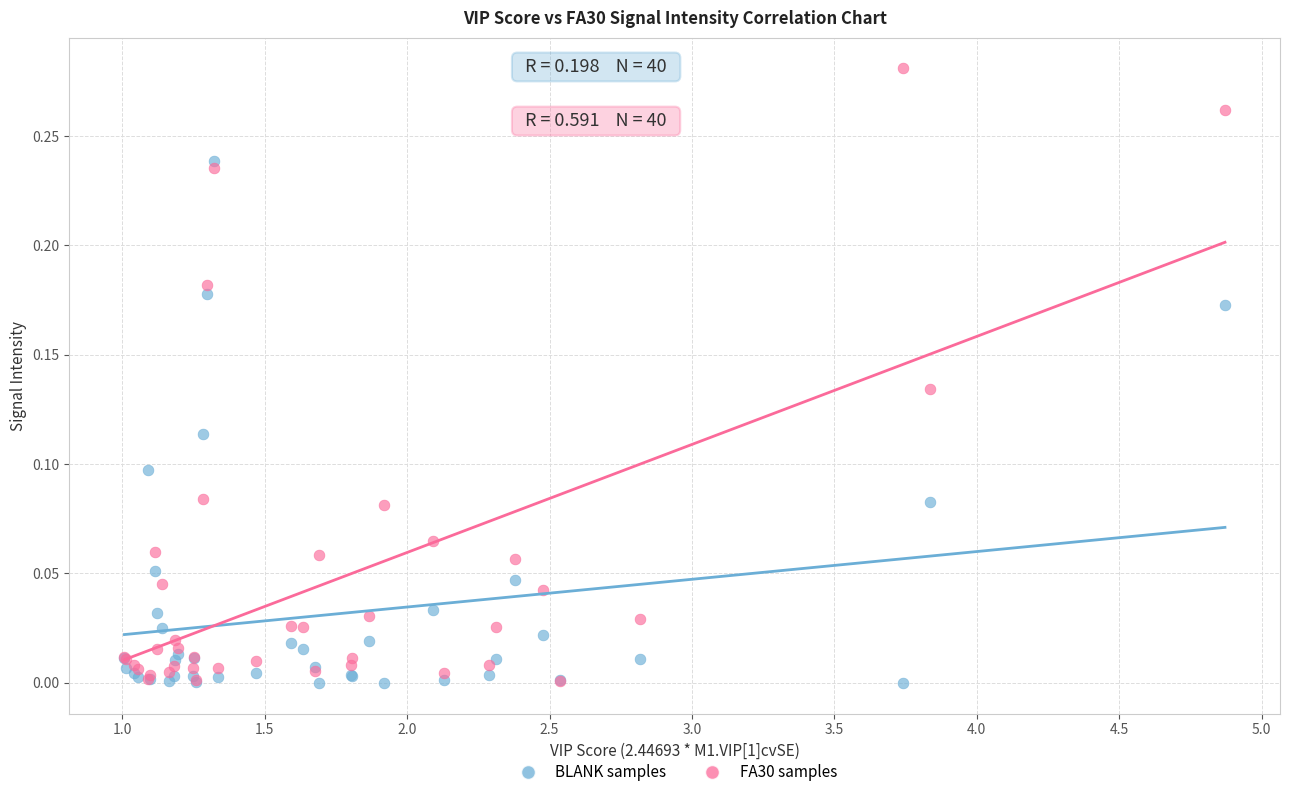

What are all the series names shown in the legend?

BLANK samples, FA30 samples